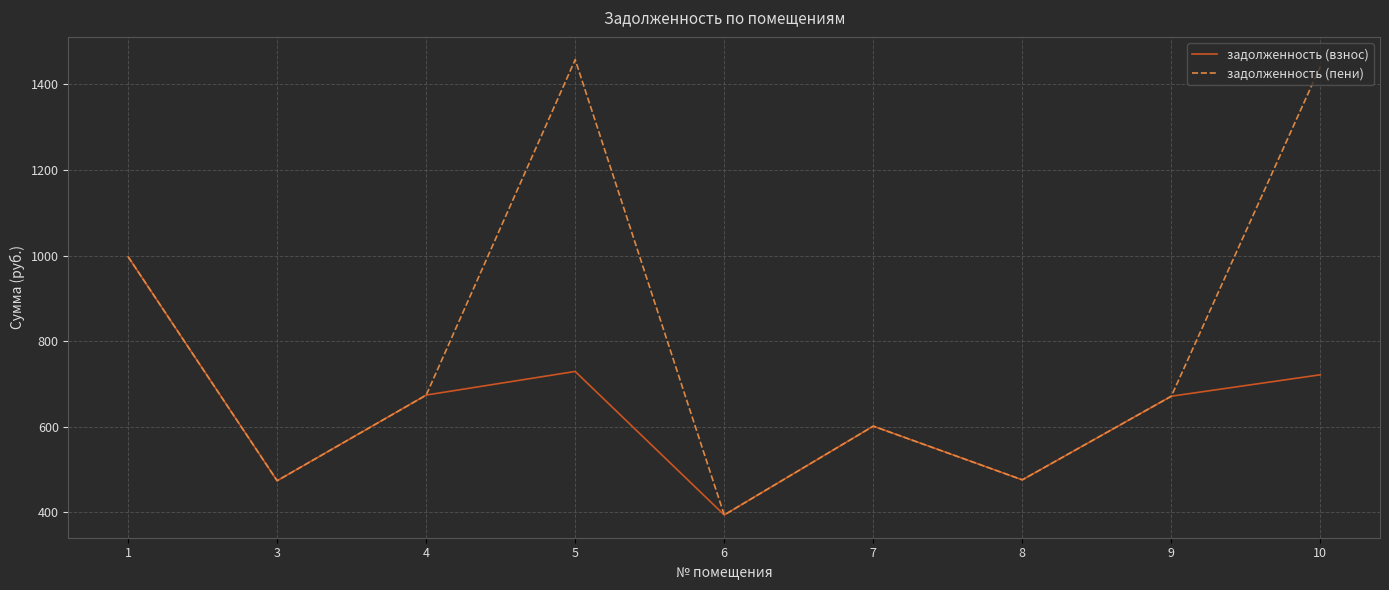

List the series in order of their peak value, lowest first.

задолженность (взнос), задолженность (пени)